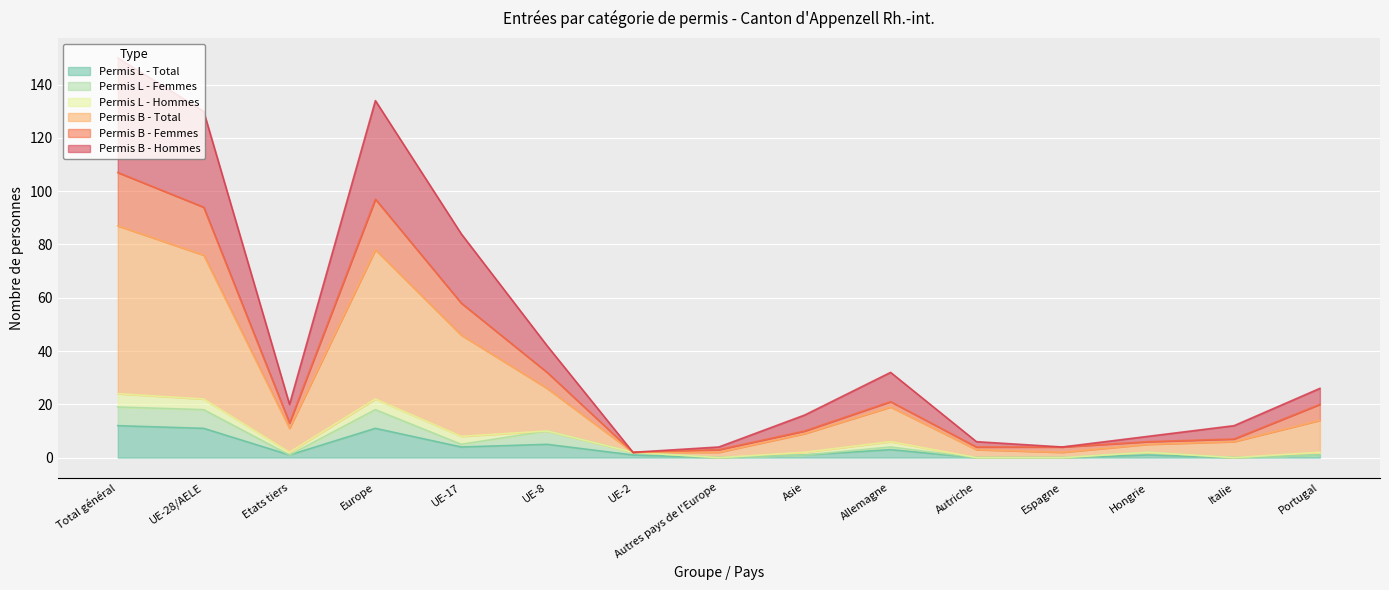

Between Espagne and Total général, which is larger?

Total général